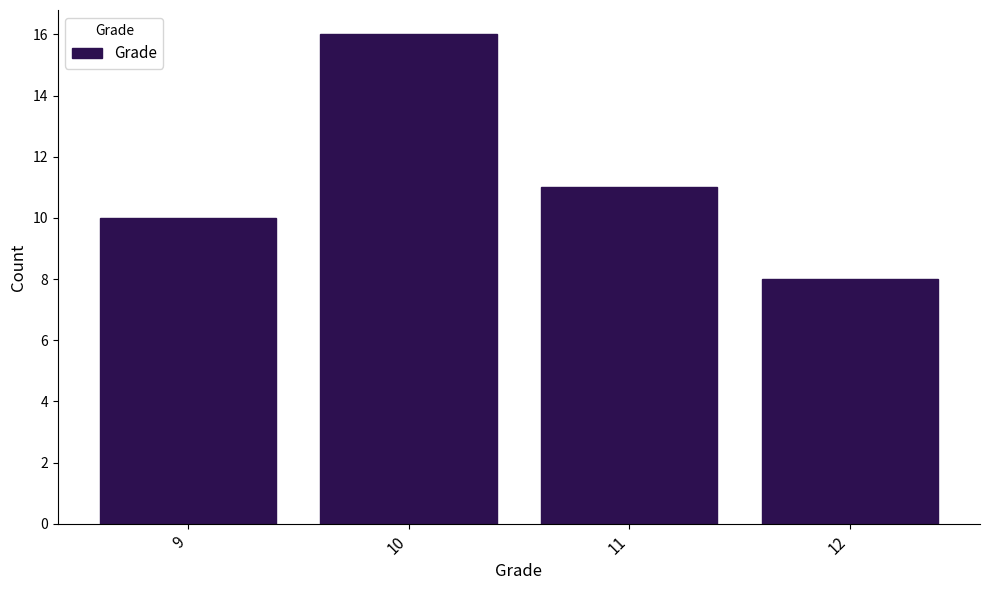

Reading right to left, what are all the values shown in this chart?

12=8	11=11	10=16	9=10